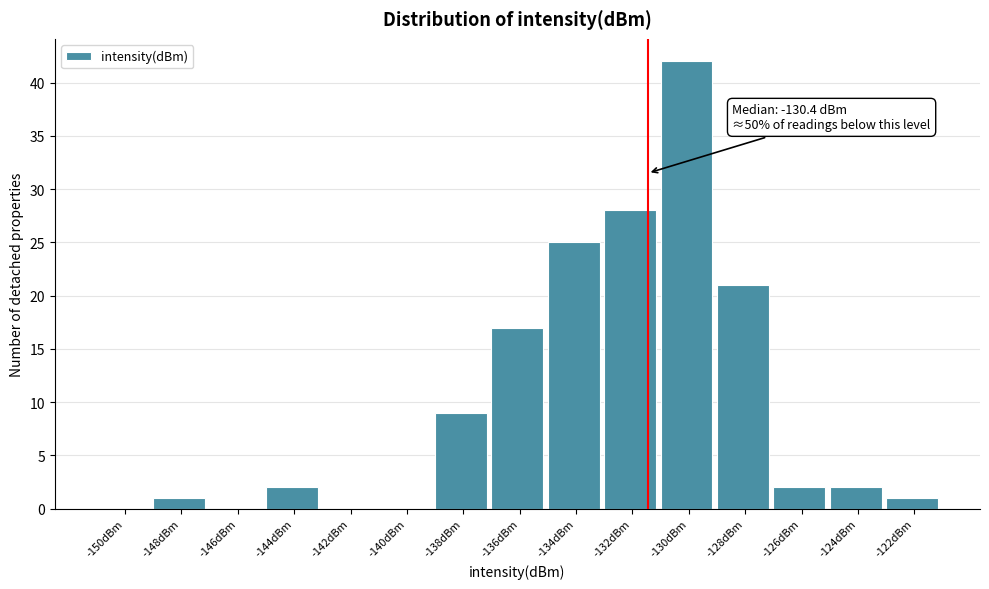

Which category has the highest value across all series?

-130dBm